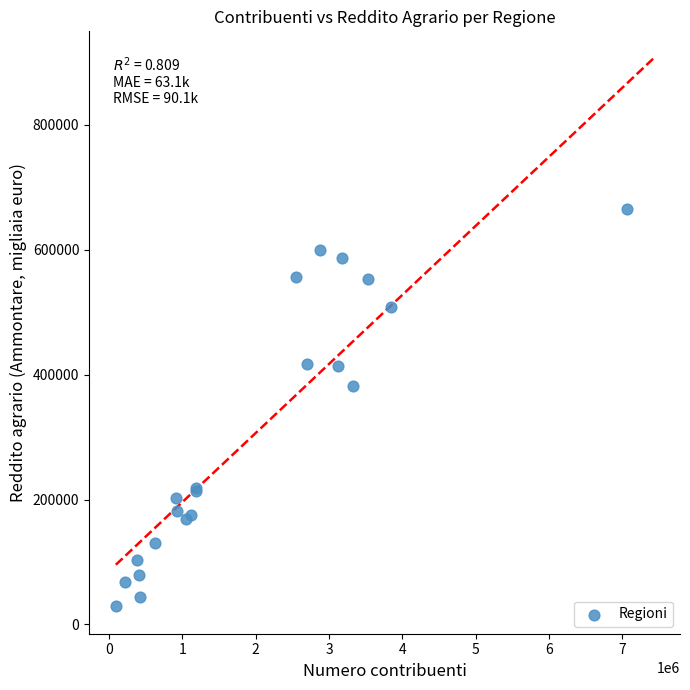

What Y value in the scatter plot is closest to 346935?

382112